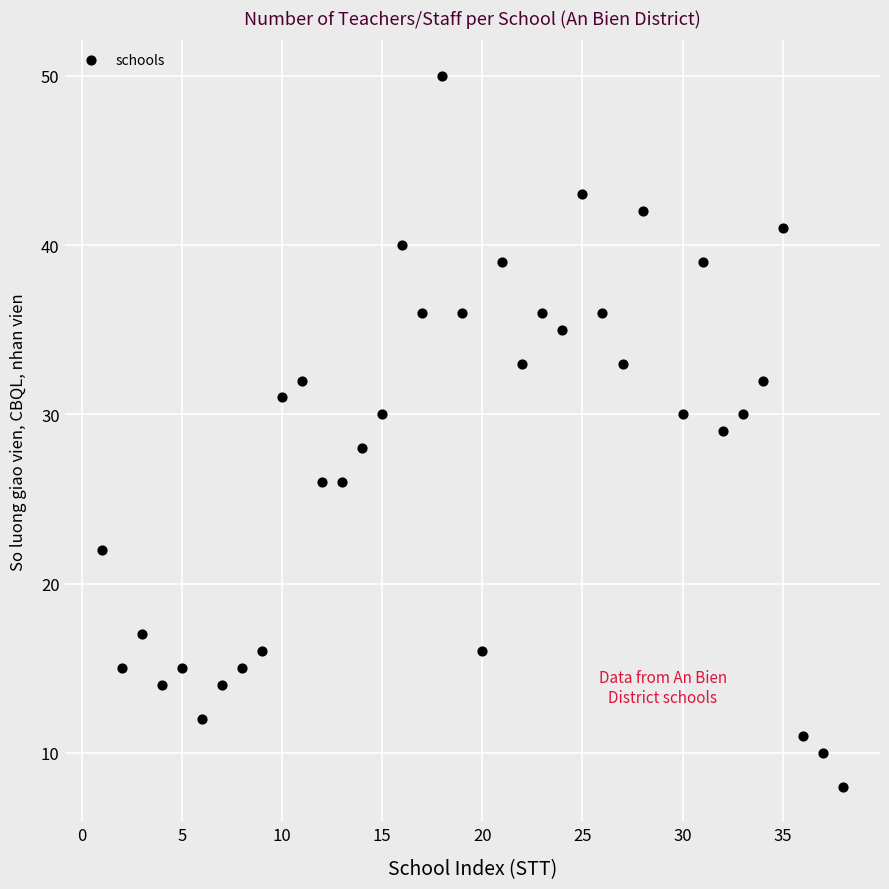

What is the range of X values (max minus min)?

37